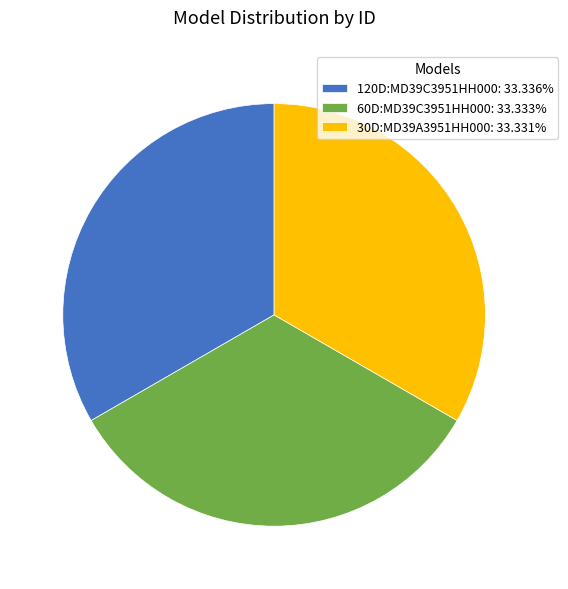

Is the sum of 60D:MD39C3951HH000: 33.333% and 120D:MD39C3951HH000: 33.336% greater than half?

Yes